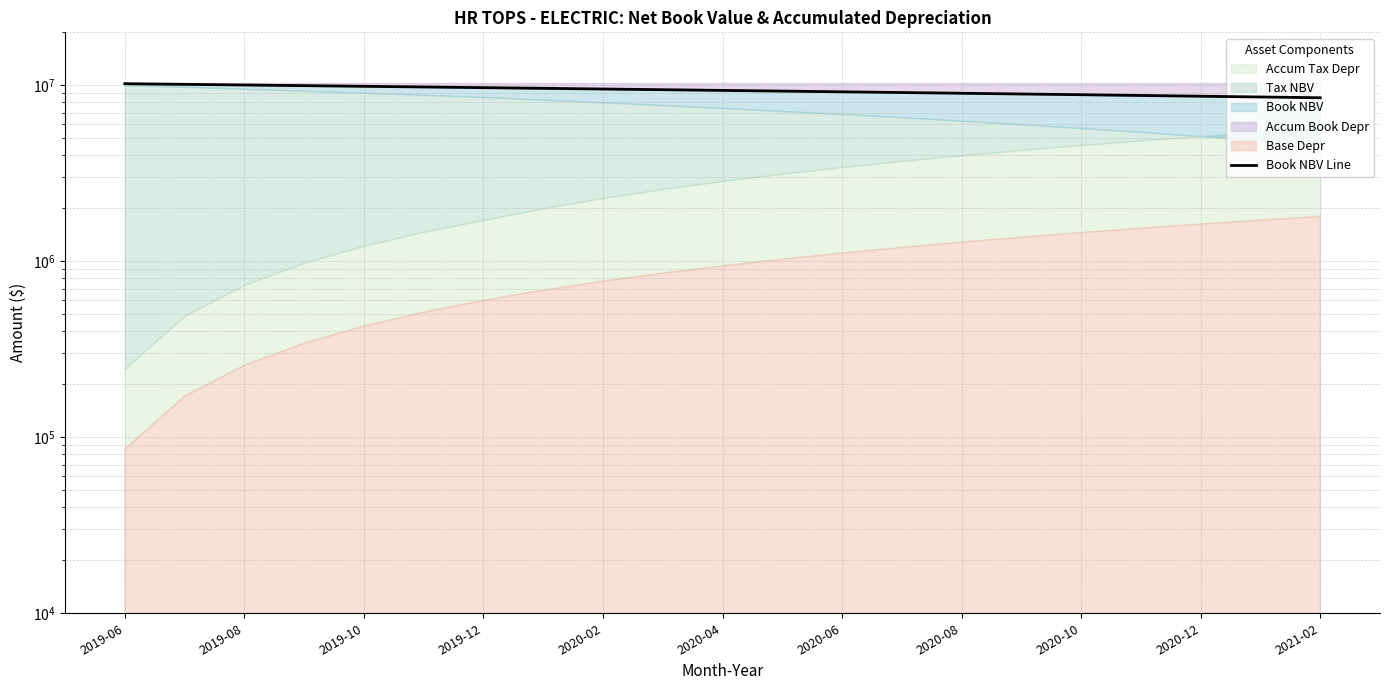

Count the number of values greater than 9355833.

11